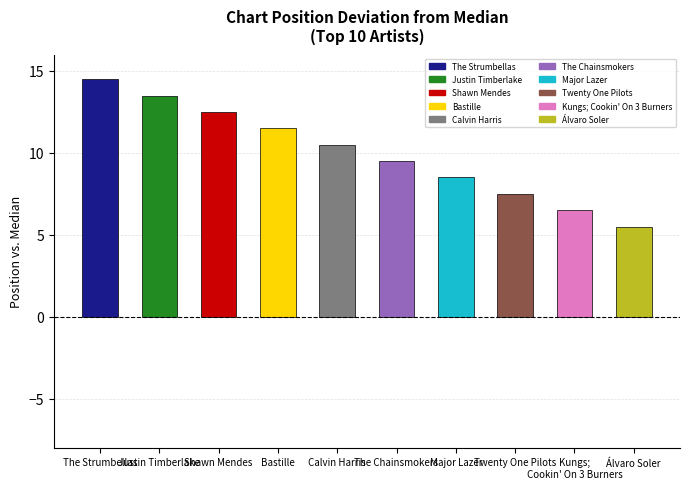

Is it true that the value at Twenty One Pilots is 4.2?

False